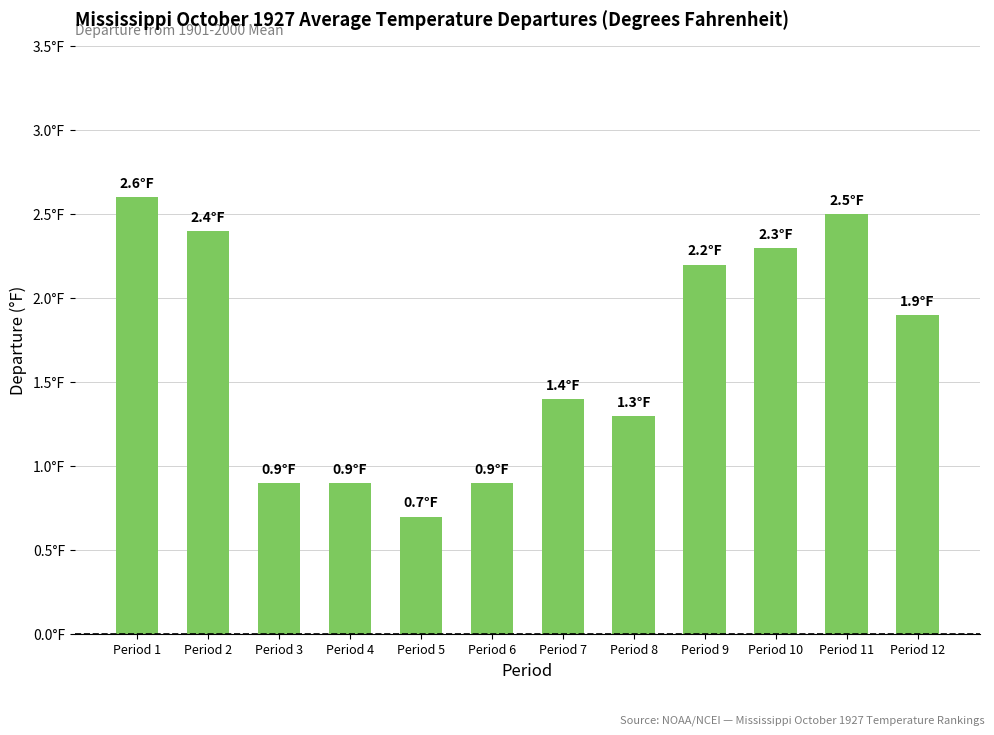

What is the value of the 3rd bar from the left?

0.9